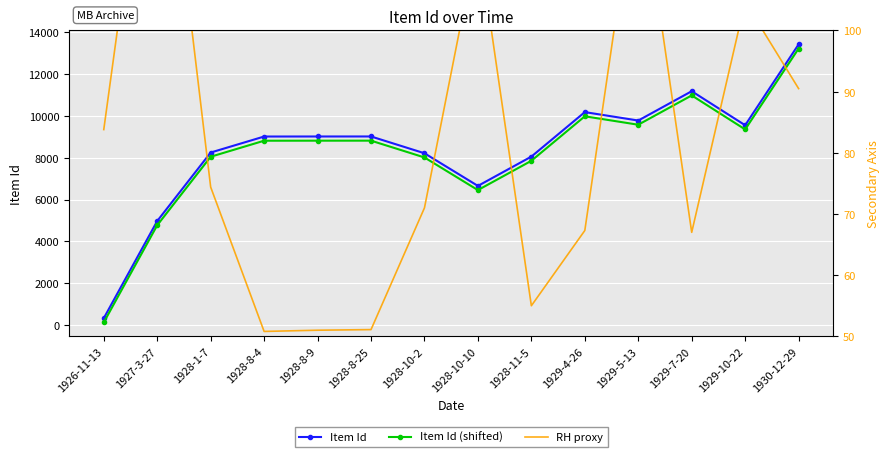

Is it true that RH proxy equals 67.3 at 1929-4-26?

True